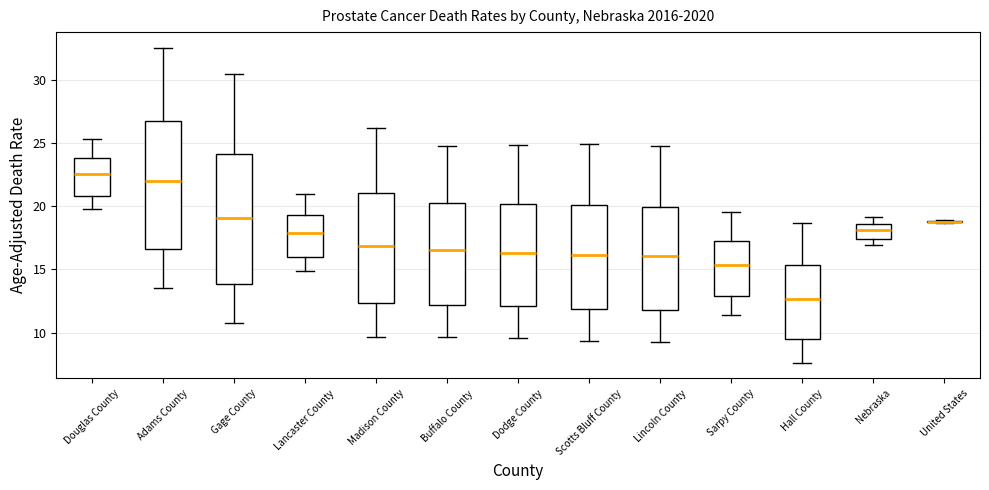

Reading left to right, transcribe this box plot: for each box, give where its median line is, the range the box spans, and where its two whiskers end, as read against the y-axis. The values are not printed on the chart, so give them approximately, as read against the axis.

Douglas County: median 22.5, box 21.0 to 24.0, whiskers 20.0 to 25.5
Adams County: median 22.0, box 16.5 to 27.0, whiskers 13.5 to 32.5
Gage County: median 19.0, box 14.0 to 24.0, whiskers 11.0 to 30.5
Lancaster County: median 18.0, box 16.0 to 19.5, whiskers 15.0 to 21.0
Madison County: median 17.0, box 12.5 to 21.0, whiskers 9.5 to 26.0
Buffalo County: median 16.5, box 12.0 to 20.0, whiskers 9.5 to 25.0
Dodge County: median 16.5, box 12.0 to 20.0, whiskers 9.5 to 25.0
Scotts Bluff County: median 16.0, box 12.0 to 20.0, whiskers 9.5 to 25.0
Lincoln County: median 16.0, box 12.0 to 20.0, whiskers 9.5 to 24.5
Sarpy County: median 15.5, box 13.0 to 17.5, whiskers 11.5 to 19.5
Hall County: median 12.5, box 9.5 to 15.5, whiskers 7.5 to 18.5
Nebraska: median 18.0, box 17.5 to 18.5, whiskers 17.0 to 19.0
United States: box collapsed to a line at 19.0, whiskers 18.5 to 19.0